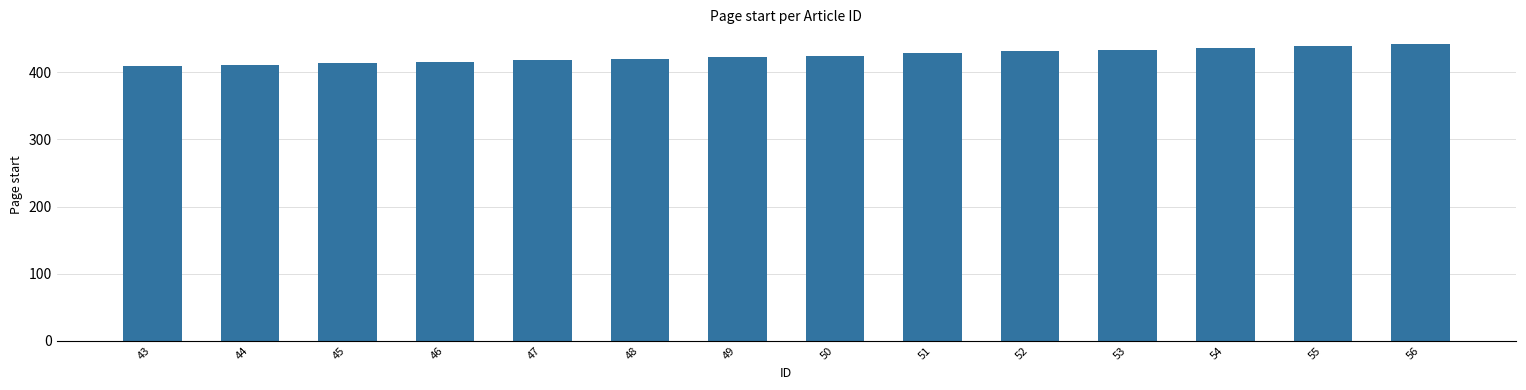

What is the average value?

425